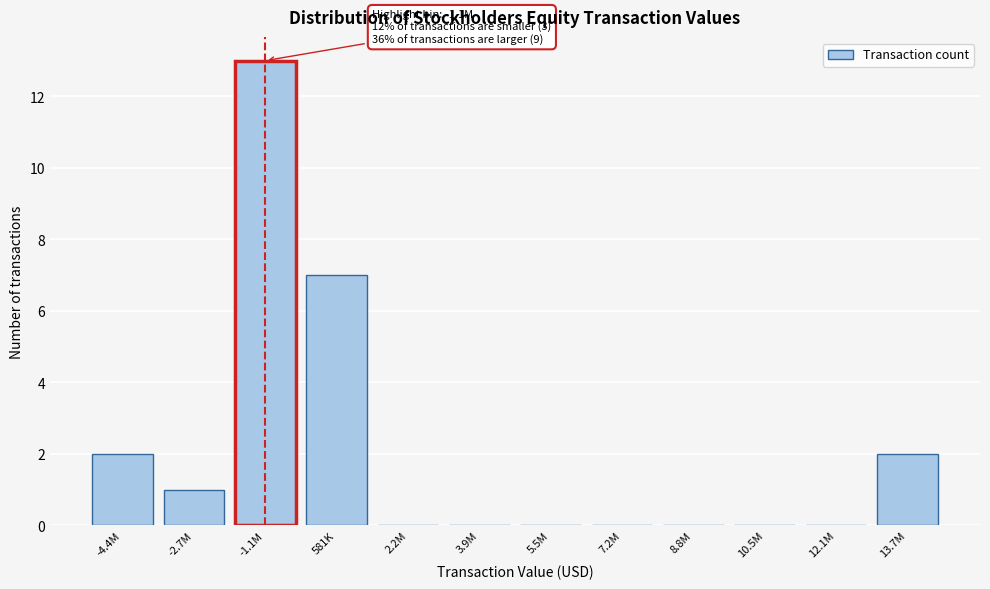

Reading left to right, extract all data points from this chart.

-4.4M=2	-2.7M=1	-1.1M=13	581K=7	2.2M=0	3.9M=0	5.5M=0	7.2M=0	8.8M=0	10.5M=0	12.1M=0	13.7M=2